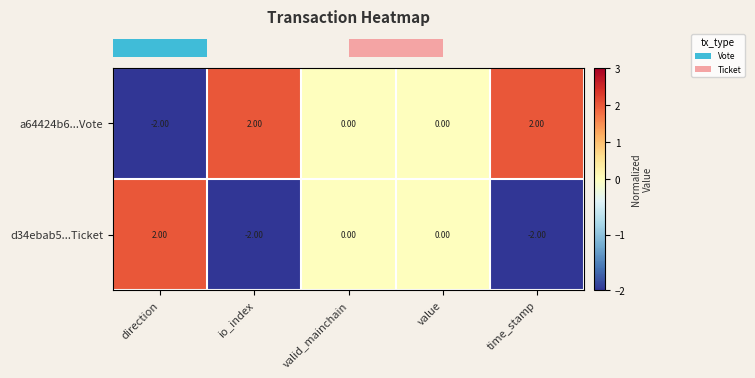

What is the spread (max minus min) of values at direction?

4